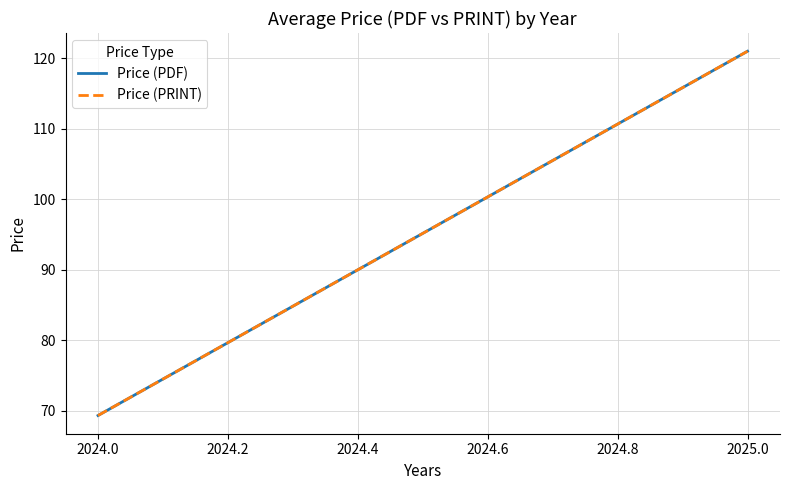

What are all the series names shown in the legend?

Price (PDF), Price (PRINT)